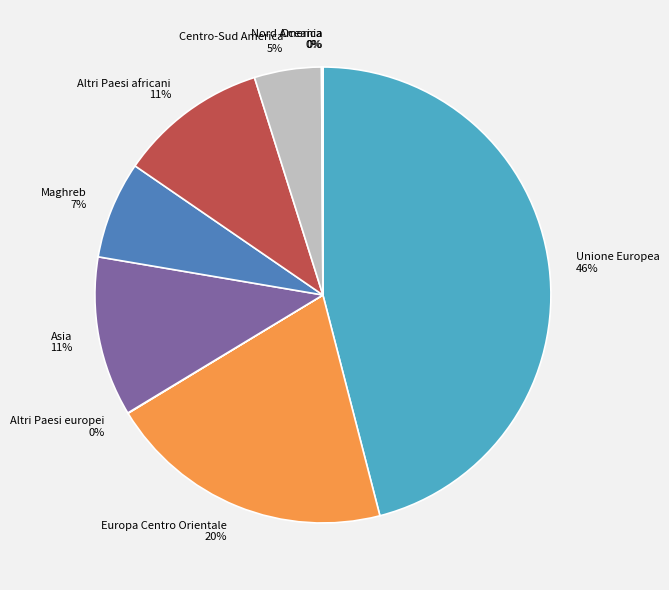

To the nearest percent, what is the difference between the largest and smallest slice percentages?

46%